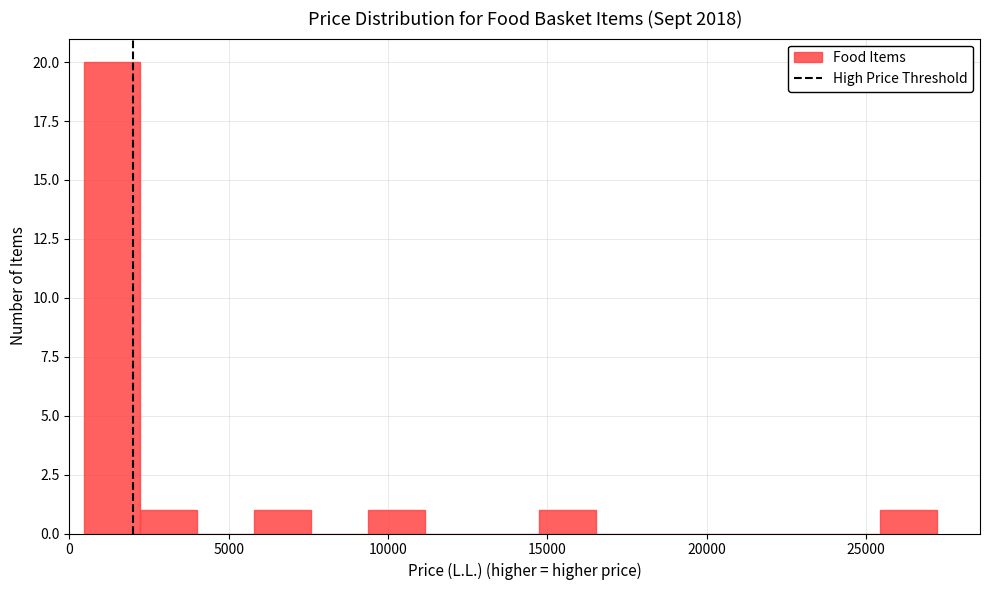

Read against the x-axis, roughly where is the centre of the tallest bar?

1500